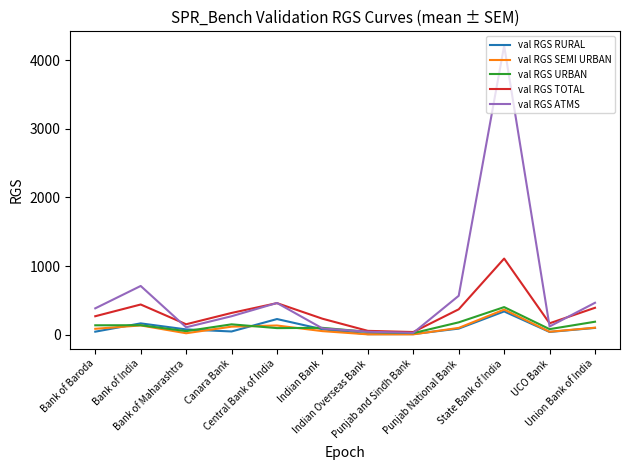

Is it true that val RGS TOTAL equals 320 at Central Bank of India?

False